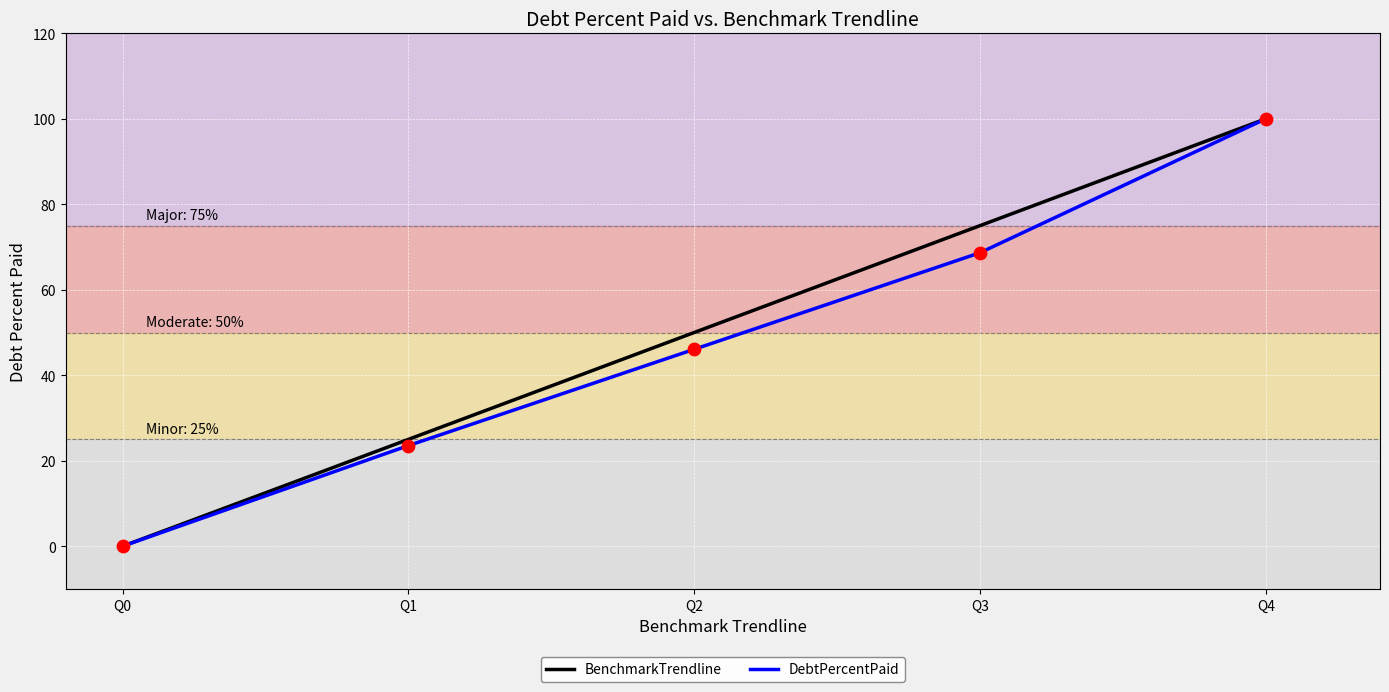

Which series changed the most between Q2 and Q4?

DebtPercentPaid